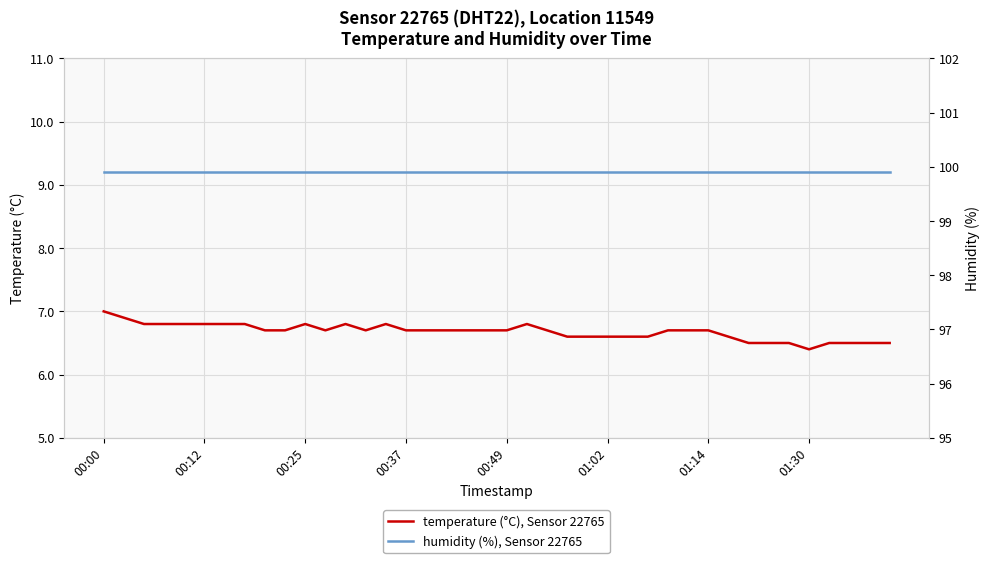

True or false: temperature (°C), Sensor 22765 has a value of 7.0 at 00:00.

True